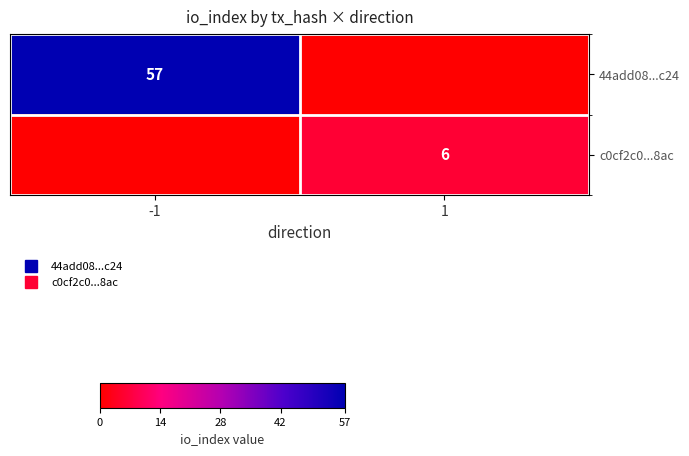

What is the average value of the 44add08...c24 series?

28